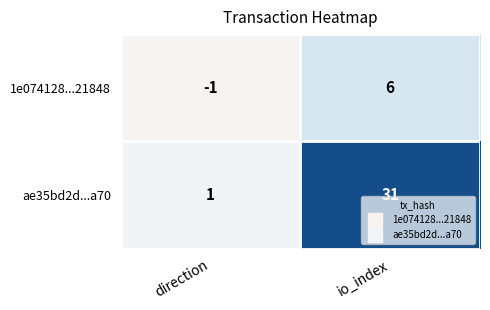

Reading right to left, transcribe all the data shown in this chart.

1e074128...21848: io_index=6	direction=-1
ae35bd2d...a70: io_index=31	direction=1